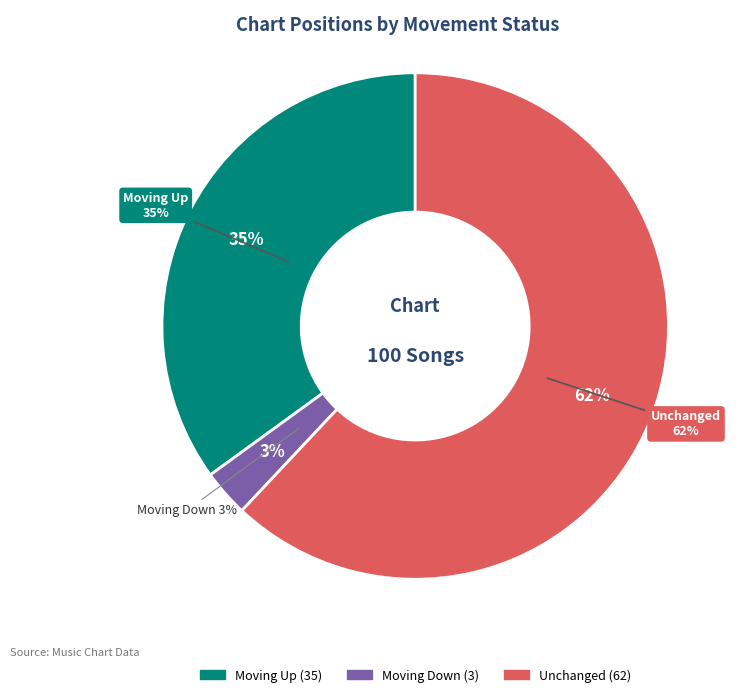

Is the sum of up and down greater than half?

No